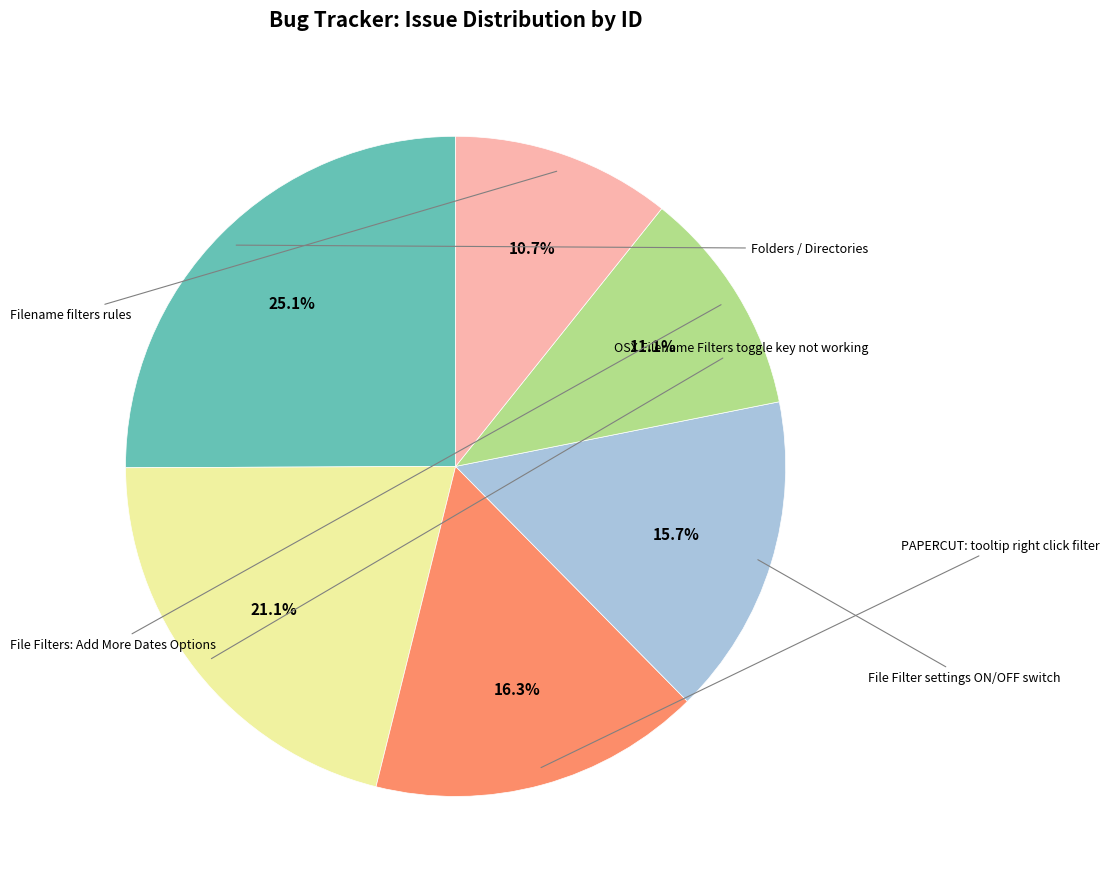

Is there a majority slice in this chart?

No